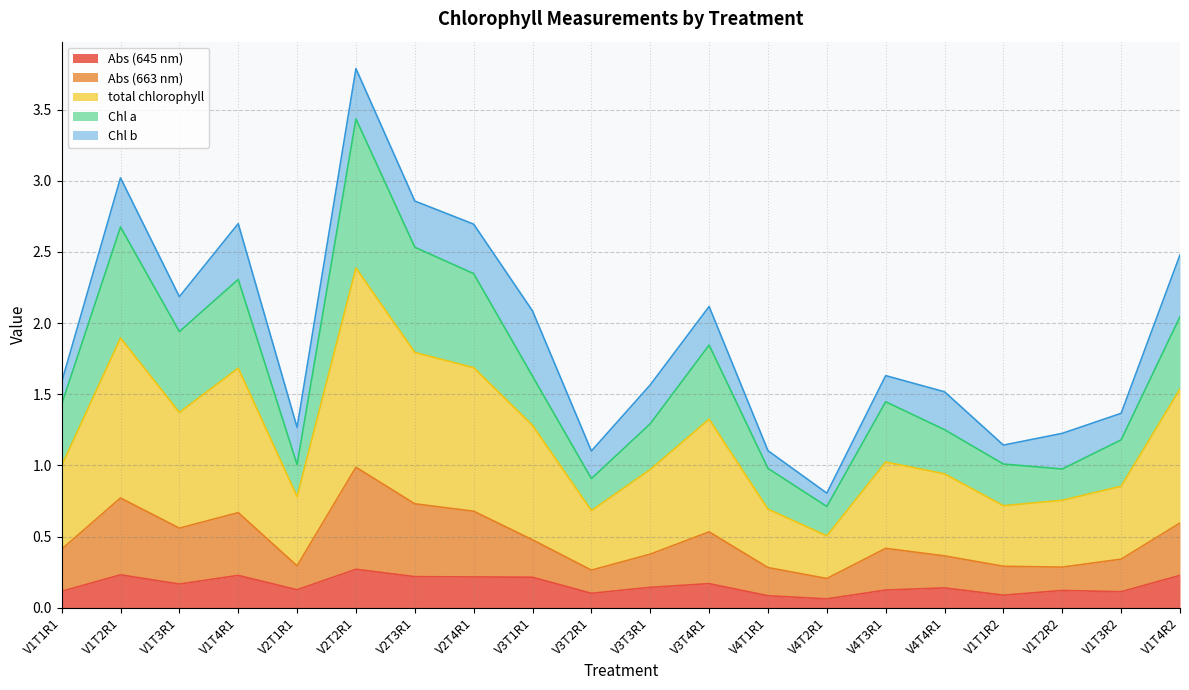

Is it true that Abs (645 nm) equals 0.4 at V1T4R1?

False